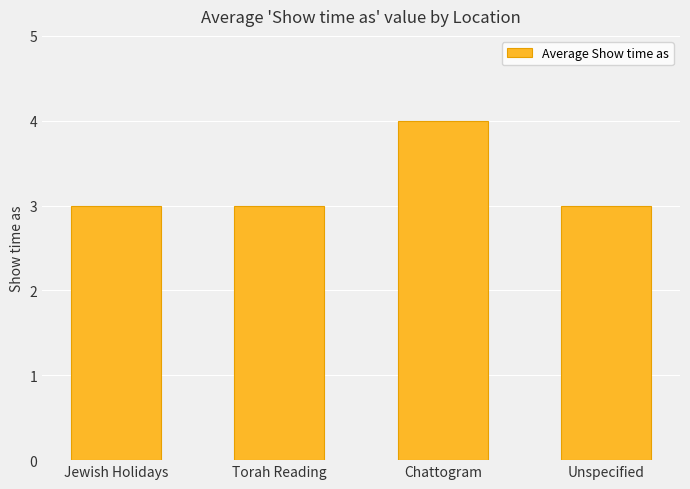

True or false: the data shows 3 at Torah Reading.

True